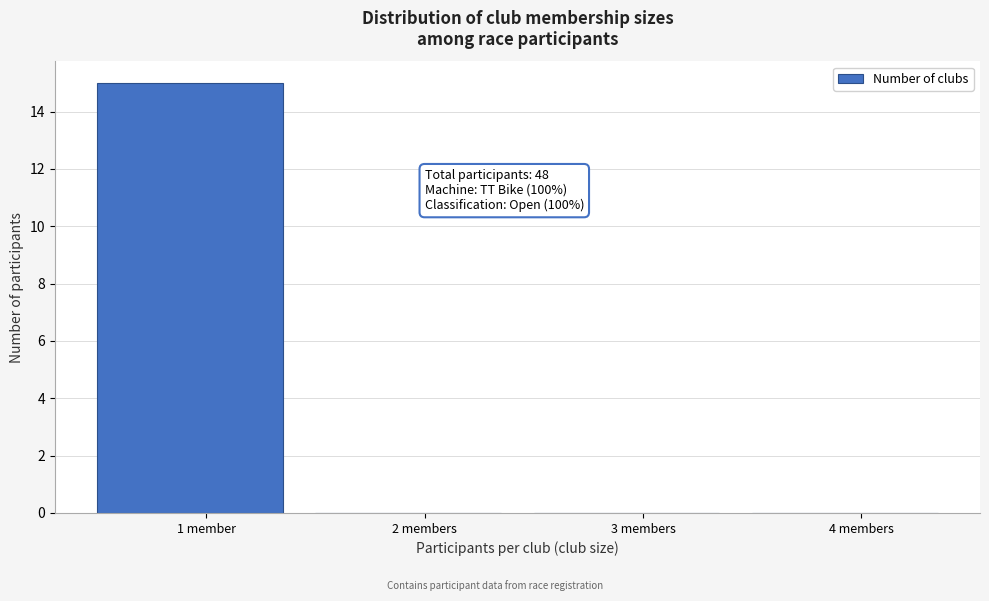

Reading right to left, what are all the values shown in this chart?

4 members=0	3 members=0	2 members=0	1 member=15